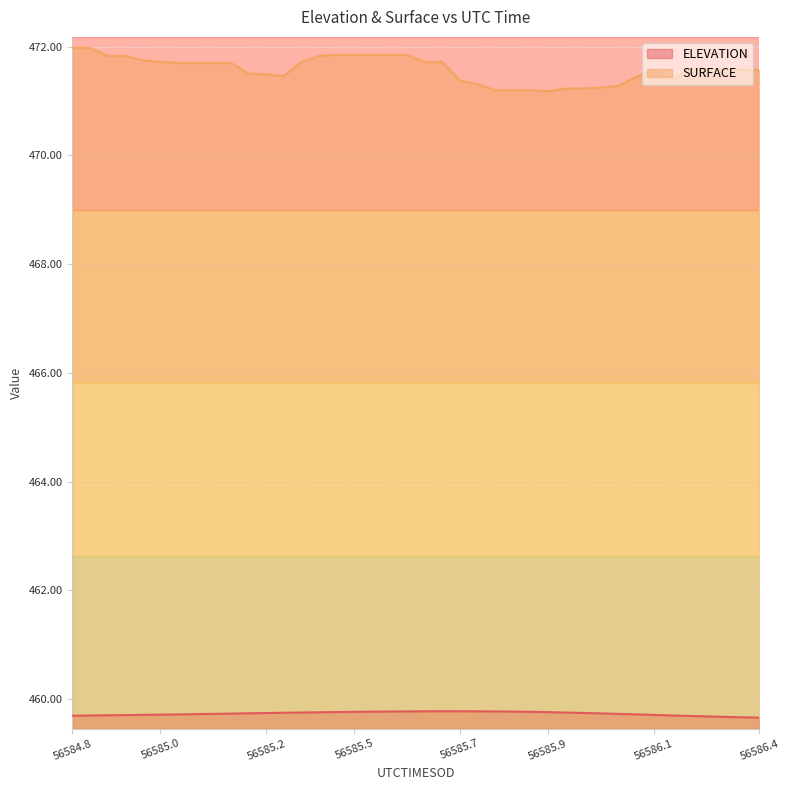

True or false: ELEVATION and SURFACE intersect in this chart.

False